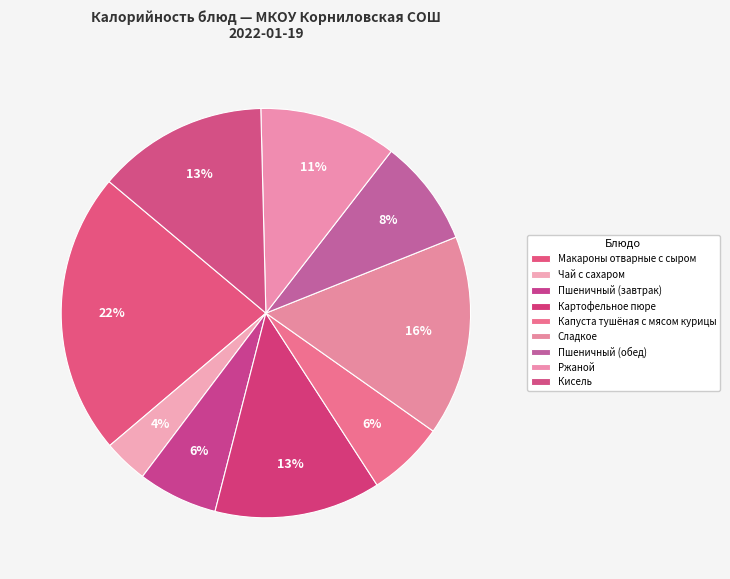

Is the sum of Картофельное пюре and Макароны отварные с сыром greater than half?

No